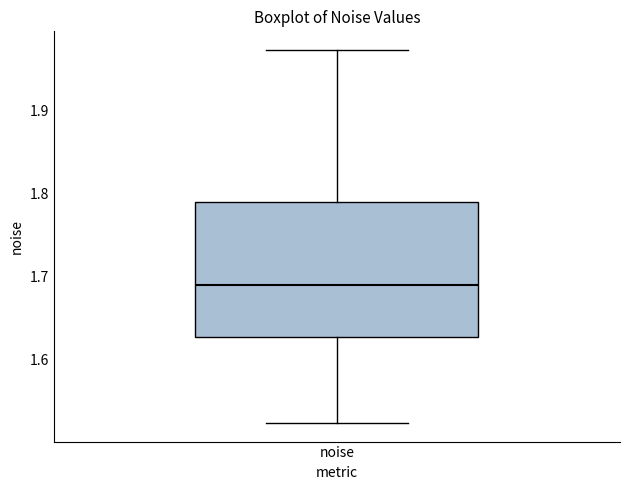

Where does the median line of the box for noise sit on the y-axis? The values are not printed on the chart, so give them approximately, as read against the axis.

1.69